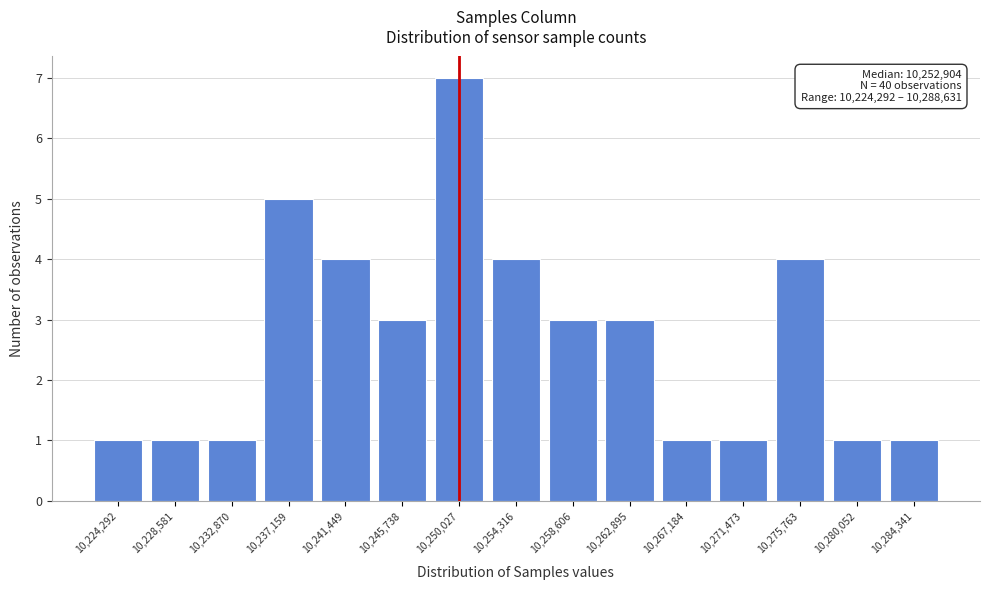

Reading right to left, transcribe all the data shown in this chart.

1	1	4	1	1	3	3	4	7	3	4	5	1	1	1